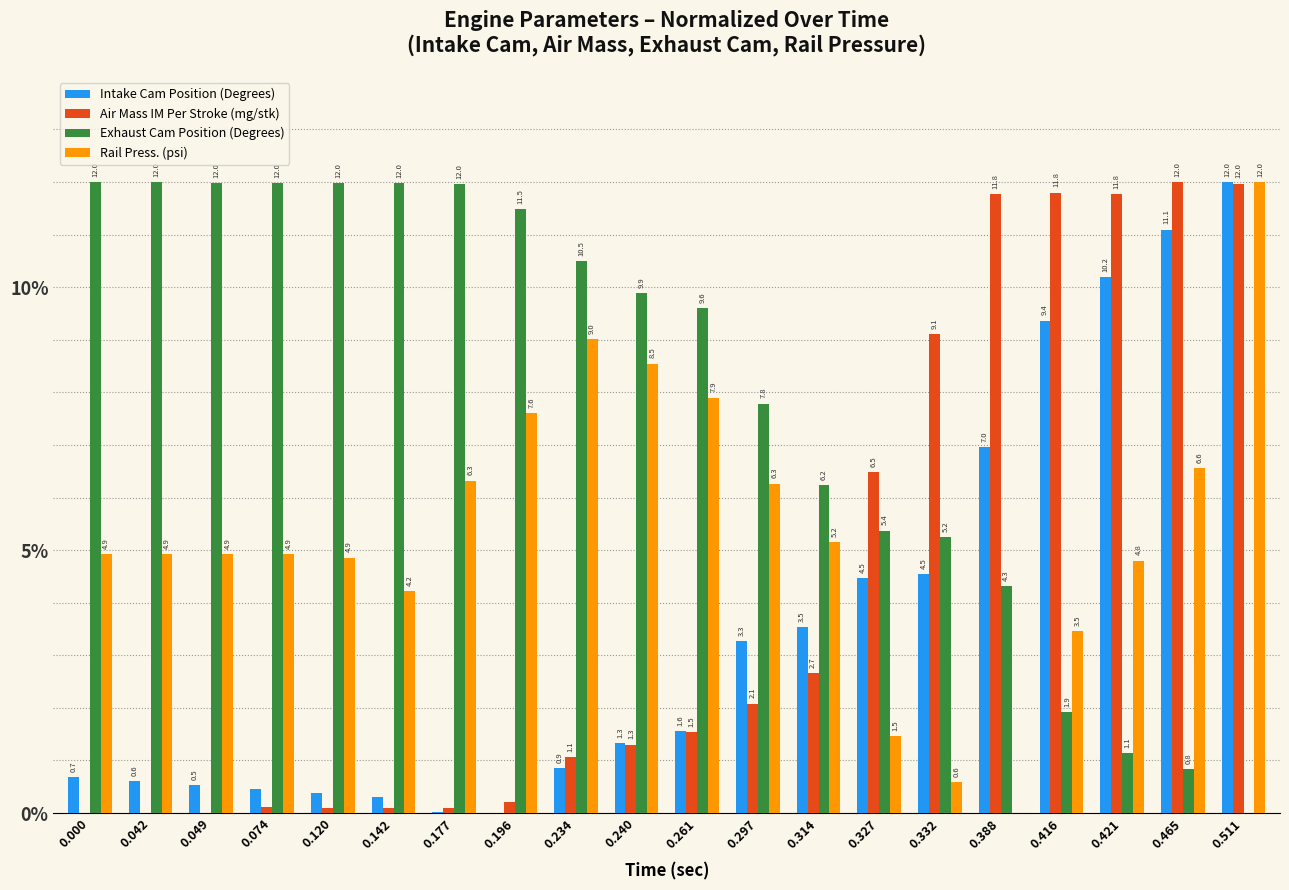

At which label is Exhaust Cam Position (Degrees) closest to 6?

0.314